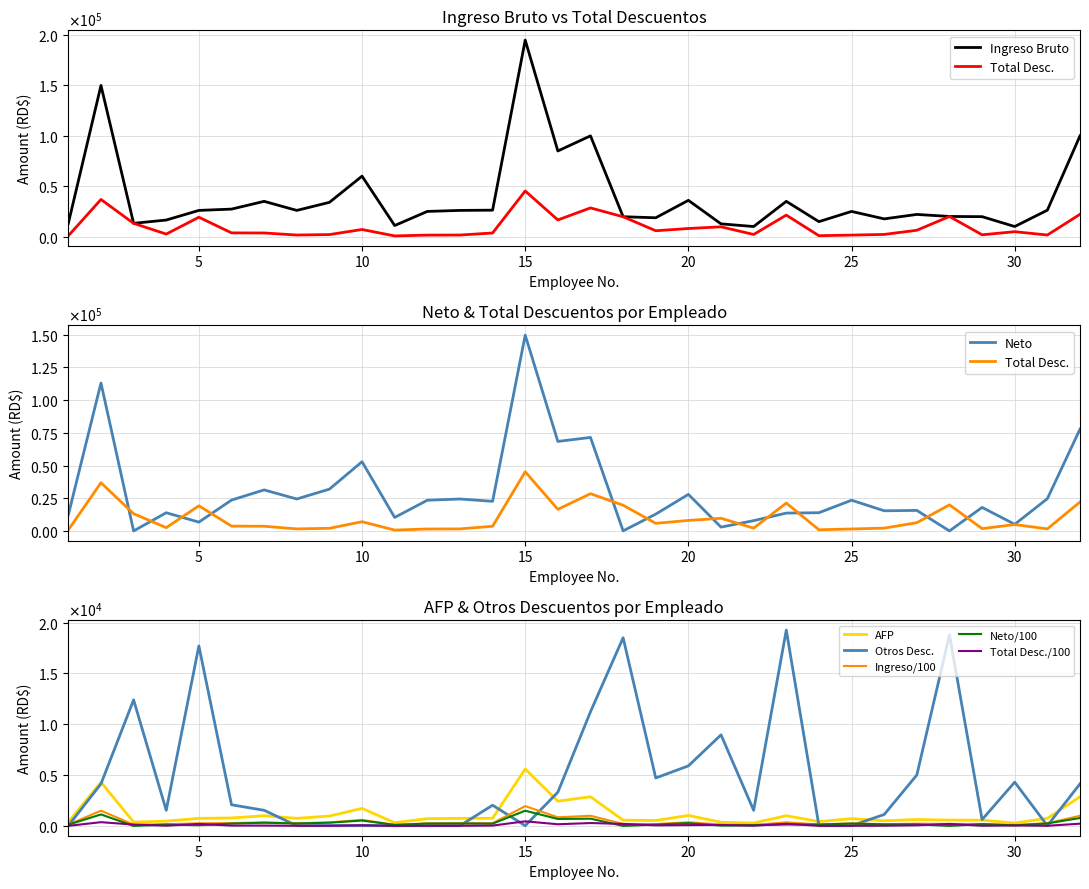

What is the value of the Neto point at the 12th from the left?

23497.5